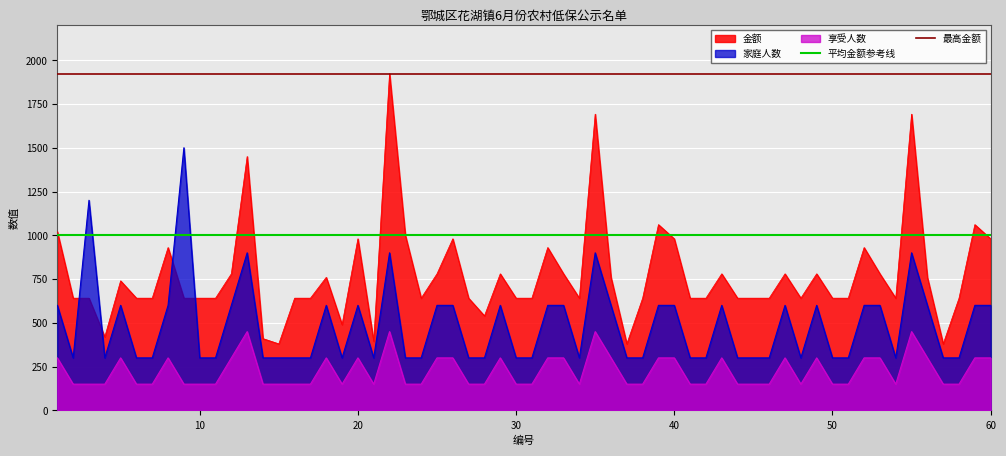

What is the value of the 最高金额 point at the 1st from the left?

1923